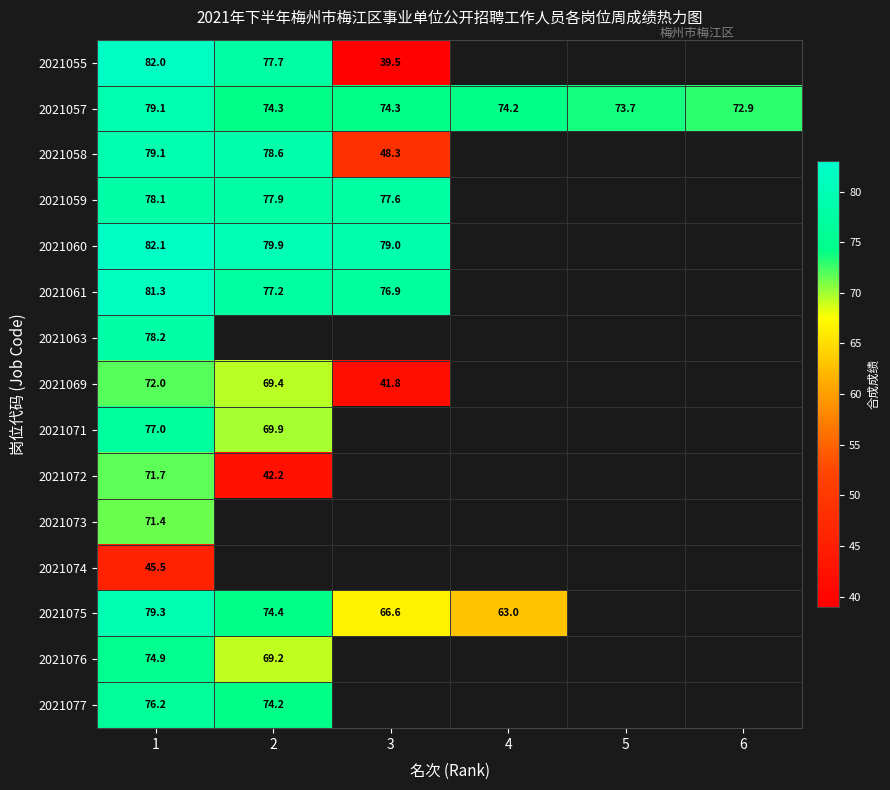

Is the value of 2021069 at 1 greater than the value of 2021076 at 1?

No